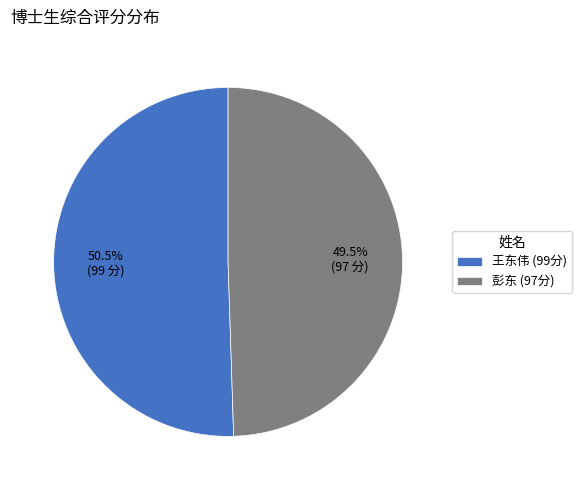

Count the number of slices in the pie.

2